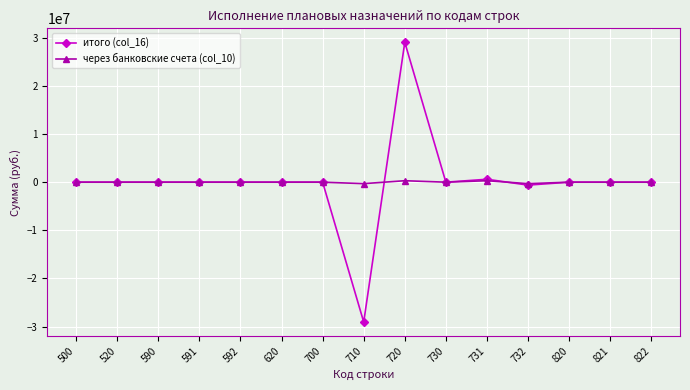

What are all the series names shown in the legend?

итого (col_16), через банковские счета (col_10)